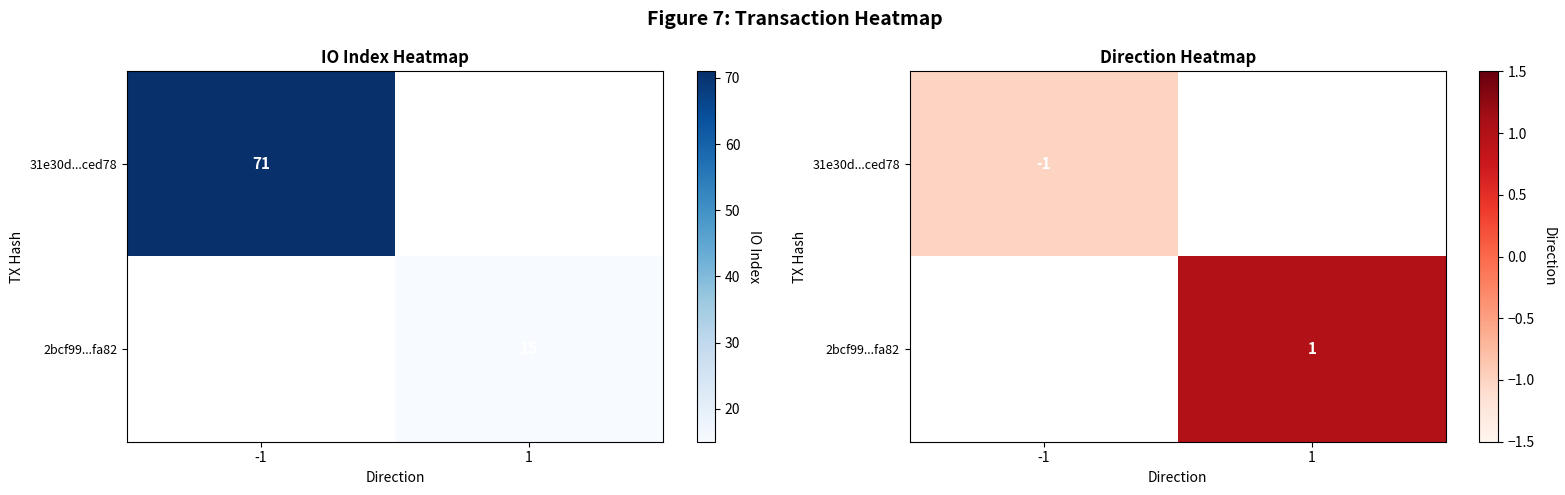

List the series in order of their overall mean, highest first.

31e30d...ced78, 2bcf99...fa82